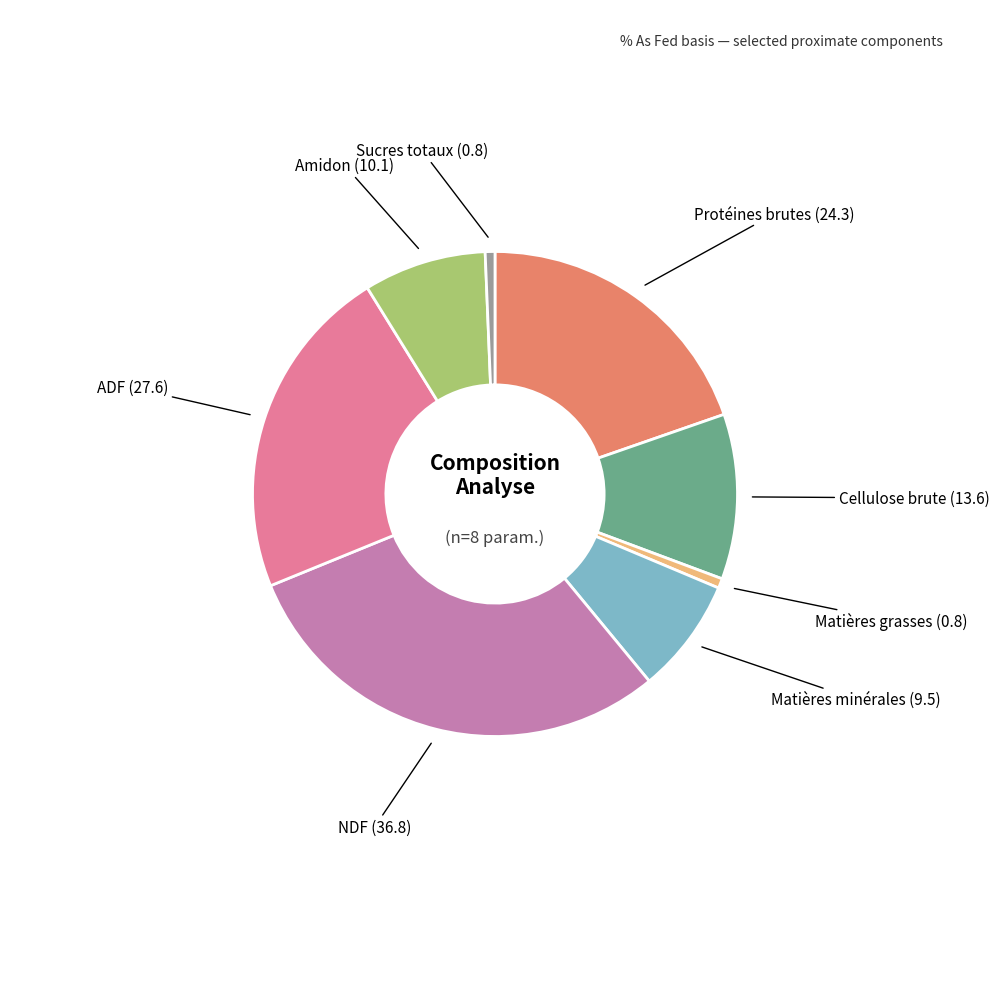

Does any single category account for the majority?

No